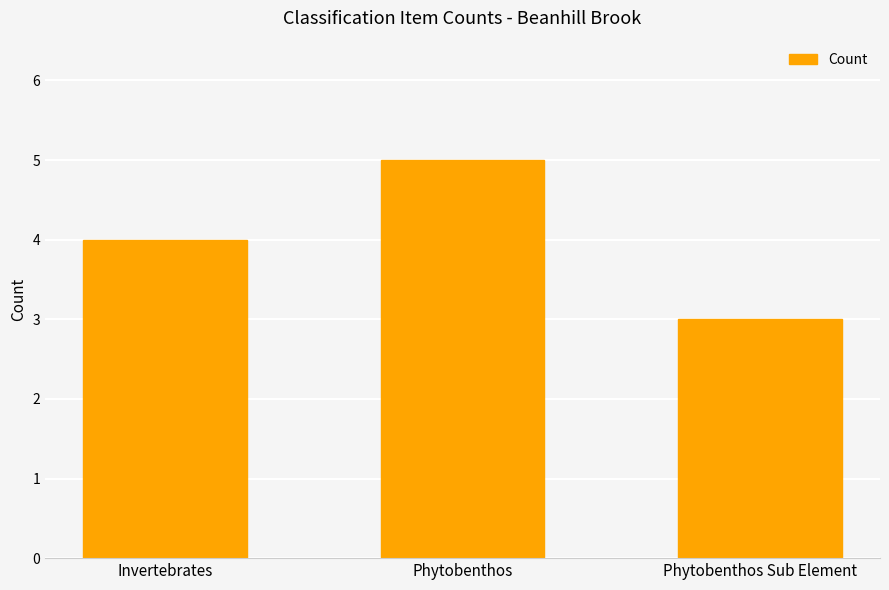

Rank the categories by value from lowest to highest.

Phytobenthos Sub Element, Invertebrates, Phytobenthos